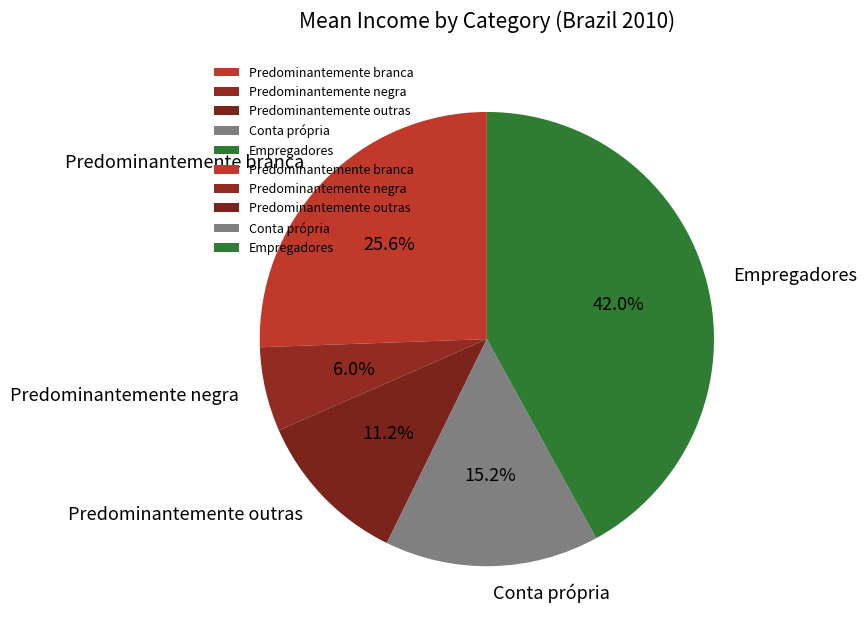

Between Conta própria and Empregadores, which is larger?

Empregadores